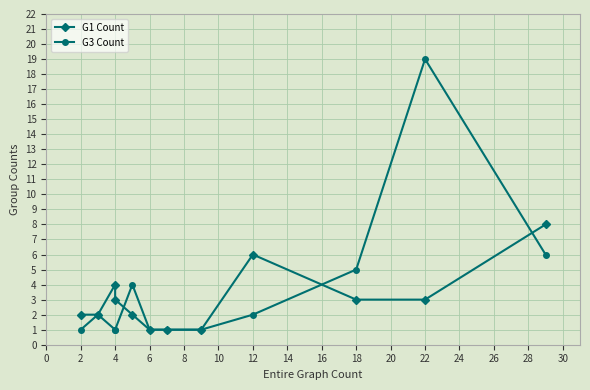

How many categories are shown in the chart?

12